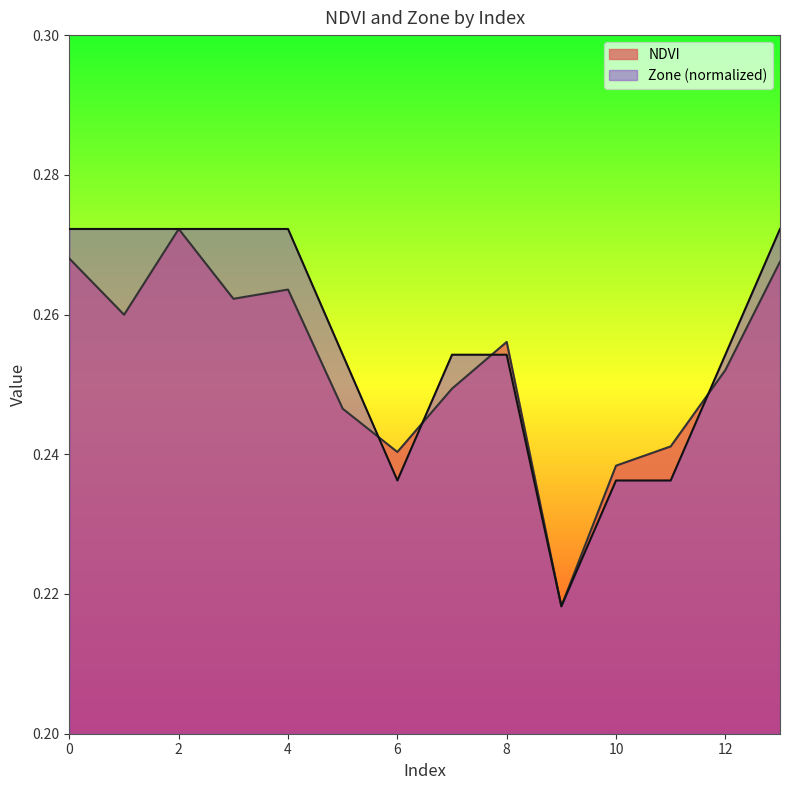

Between 12 and 4, which is larger?

4